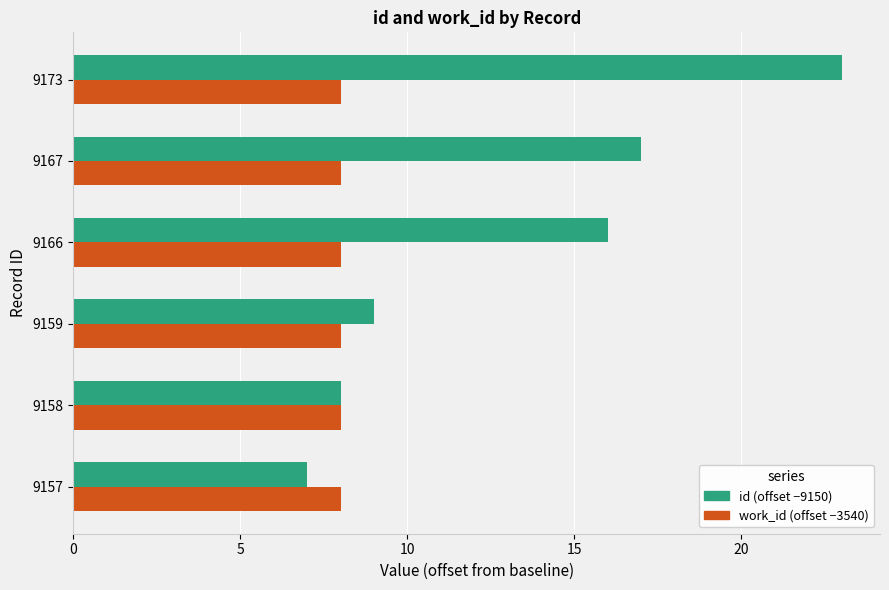

Count the number of categories in the chart.

6